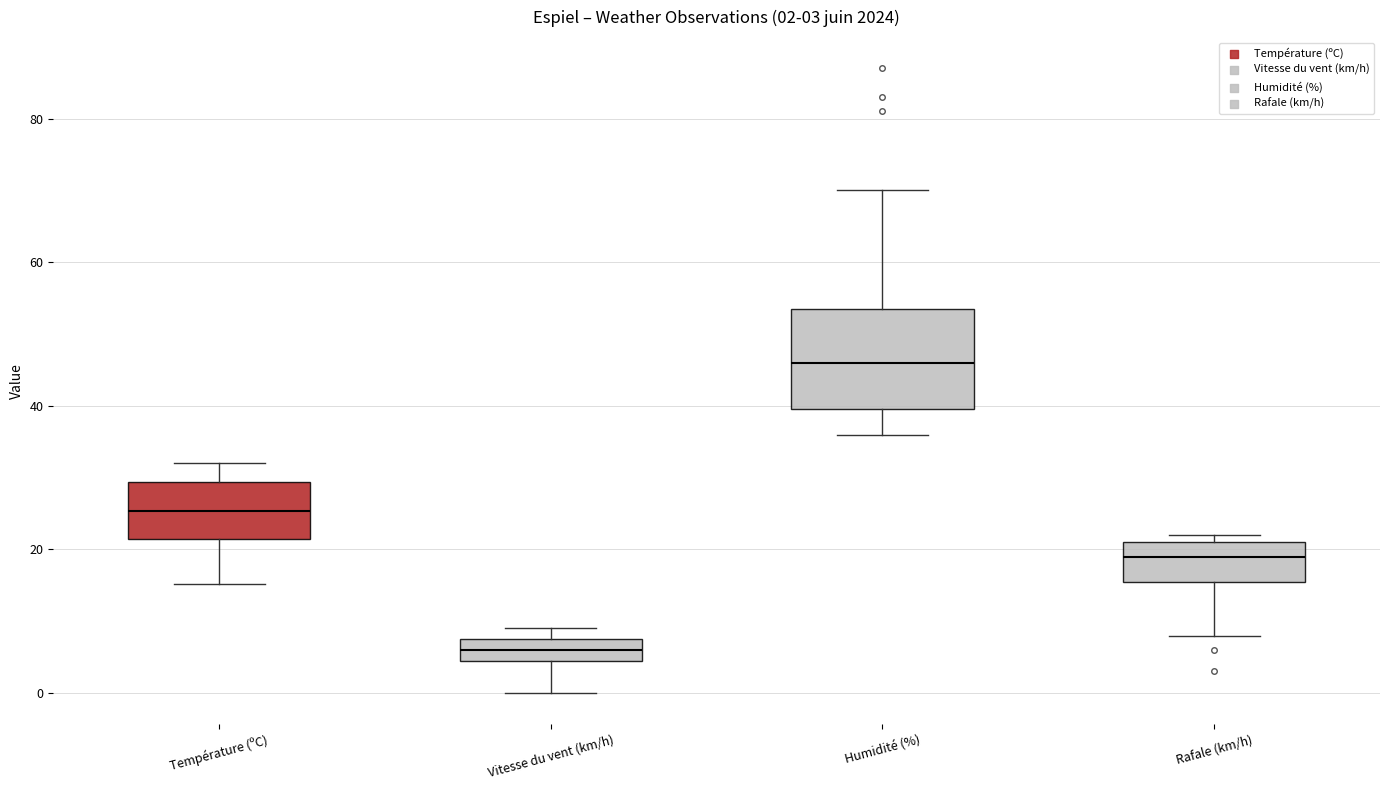

Which box's median line is the lowest?

Vitesse du vent (km/h)